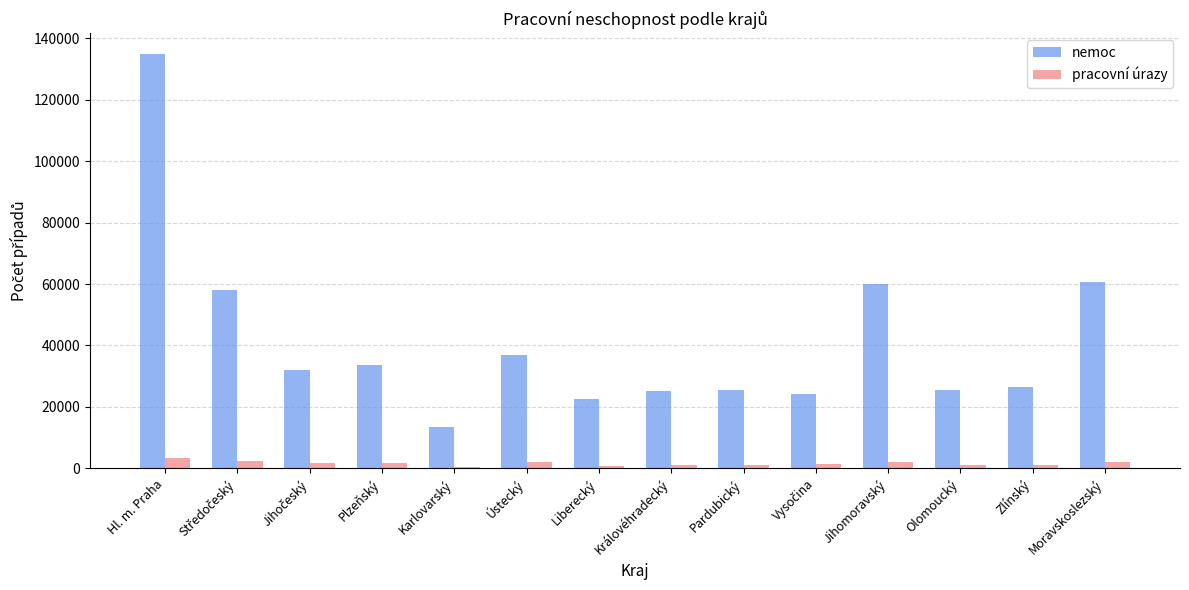

What is the difference between the maximum and minimum values in the pracovní úrazy series?

2683